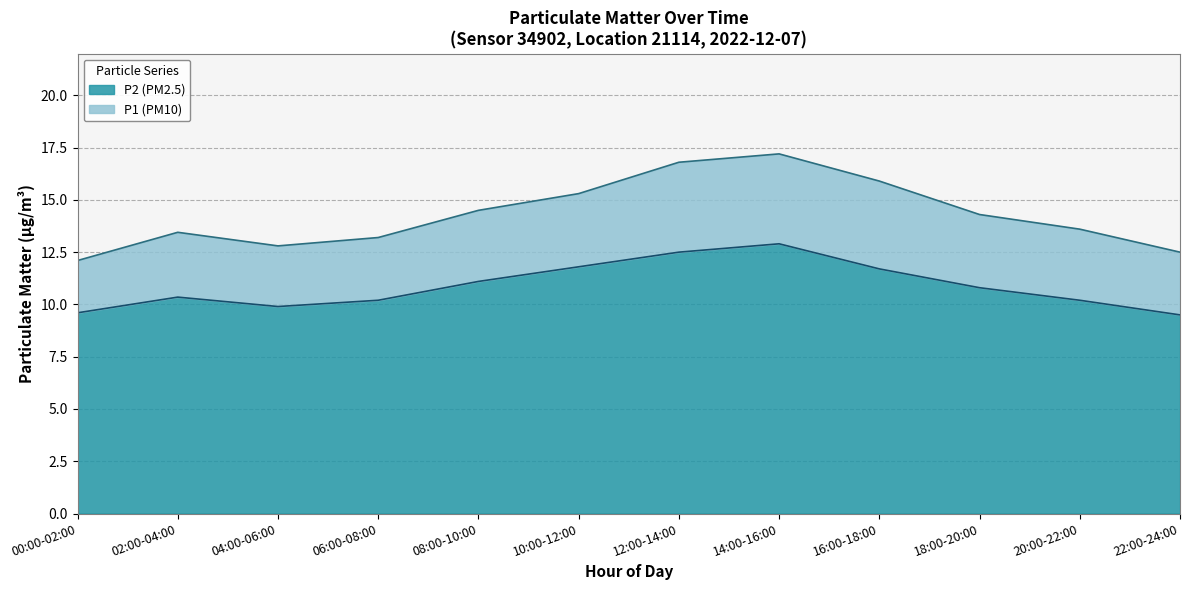

What are all the series names shown in the legend?

P2 (PM2.5), P1 (PM10)